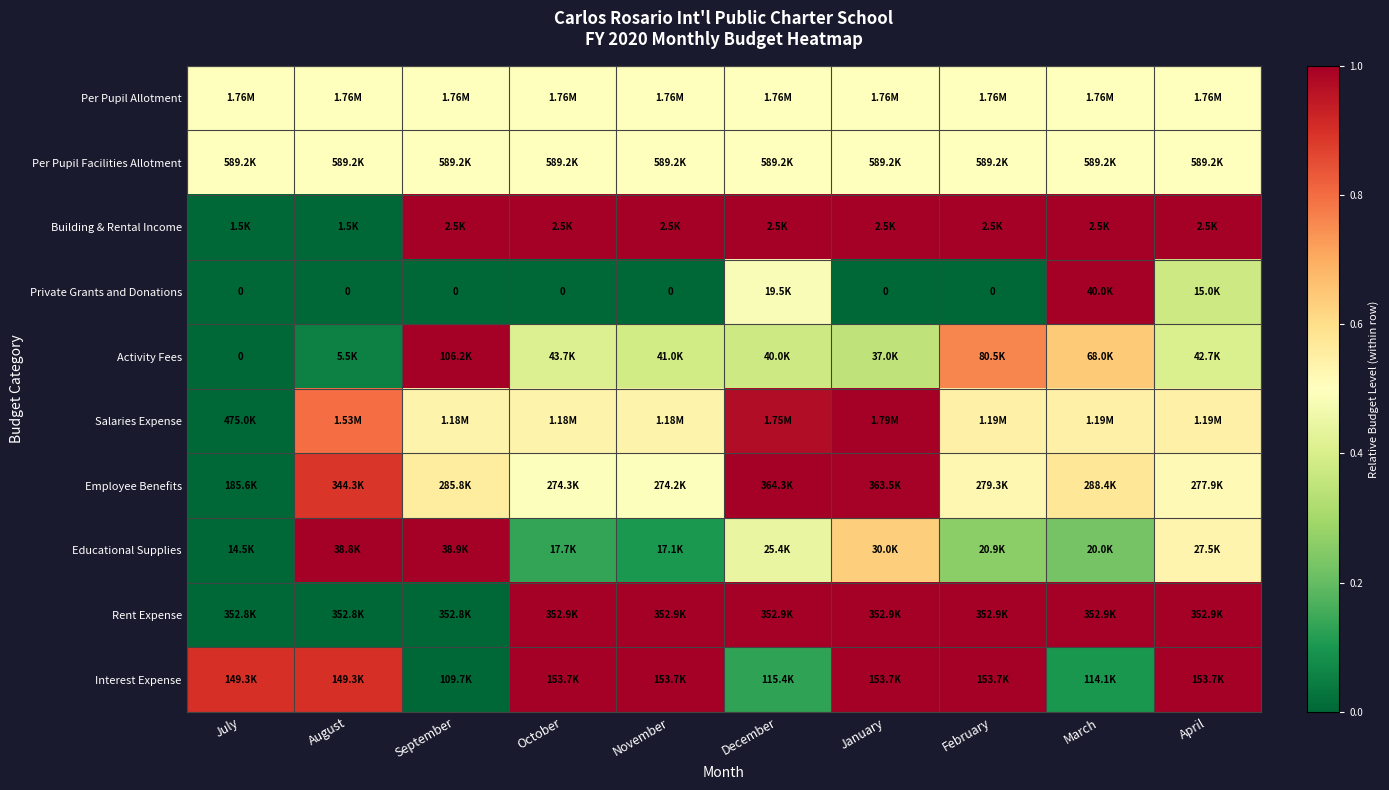

What is the difference between the maximum and second lowest values in the Building & Rental Income series?

1.0